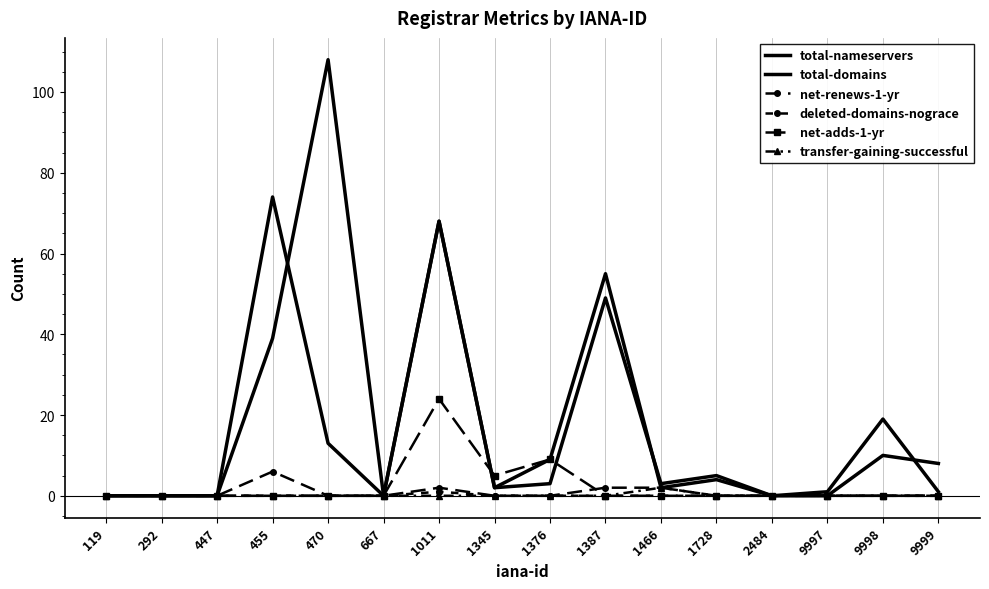

What are all the series names shown in the legend?

total-nameservers, total-domains, net-renews-1-yr, deleted-domains-nograce, net-adds-1-yr, transfer-gaining-successful